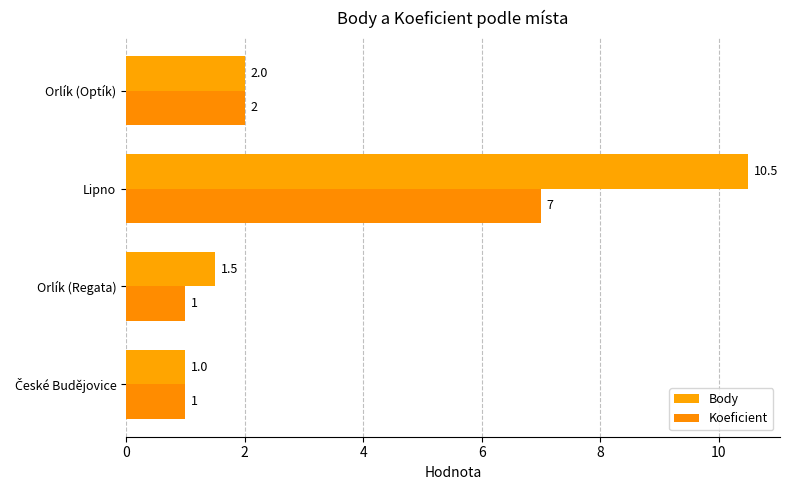

What is the difference between the maximum and minimum values in the Body series?

9.5